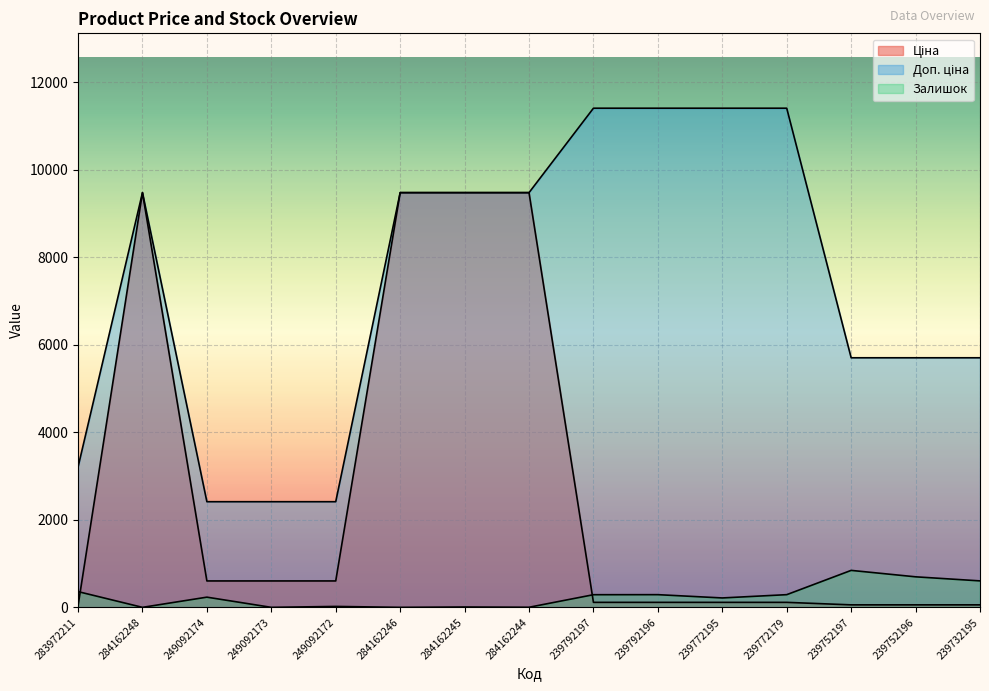

Rank the series at 284162245 from highest to lowest value.

Ціна, Доп. ціна, Залишок